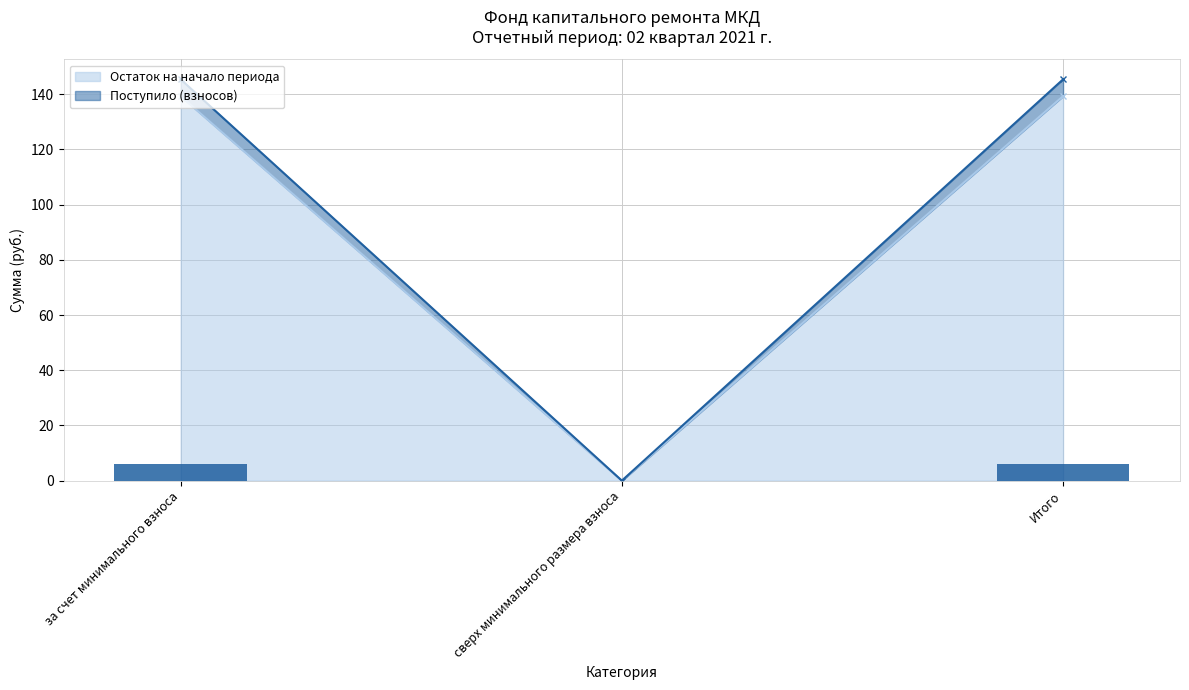

Which has a higher value, сверх минимального размера взноса or Итого?

Итого